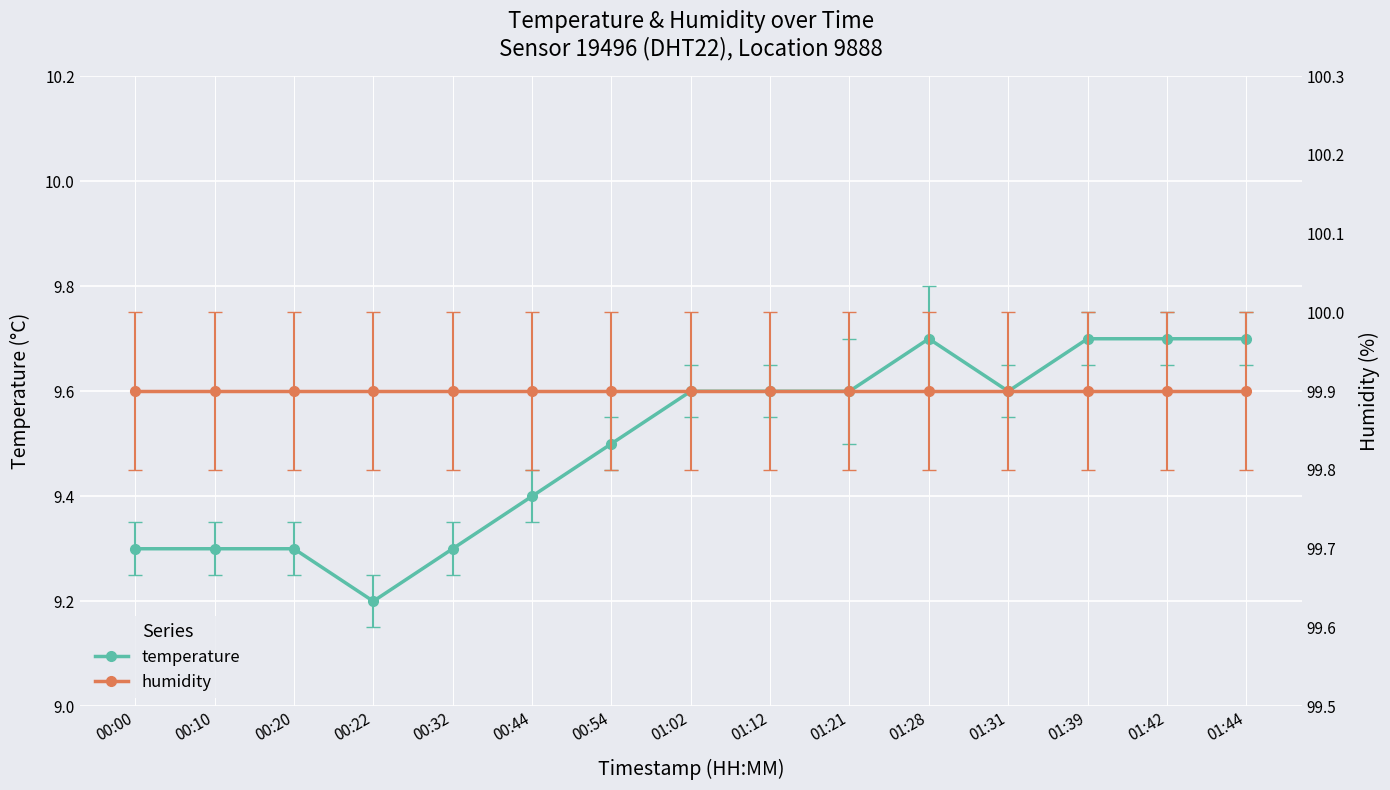

Reading left to right, what are all the values shown in this chart?

temperature: 00:00=9.3	00:10=9.3	00:20=9.3	00:22=9.2	00:32=9.3	00:44=9.4	00:54=9.5	01:02=9.6	01:12=9.6	01:21=9.6	01:28=9.7	01:31=9.6	01:39=9.7	01:42=9.7	01:44=9.7
humidity: 00:00=99.9	00:10=99.9	00:20=99.9	00:22=99.9	00:32=99.9	00:44=99.9	00:54=99.9	01:02=99.9	01:12=99.9	01:21=99.9	01:28=99.9	01:31=99.9	01:39=99.9	01:42=99.9	01:44=99.9